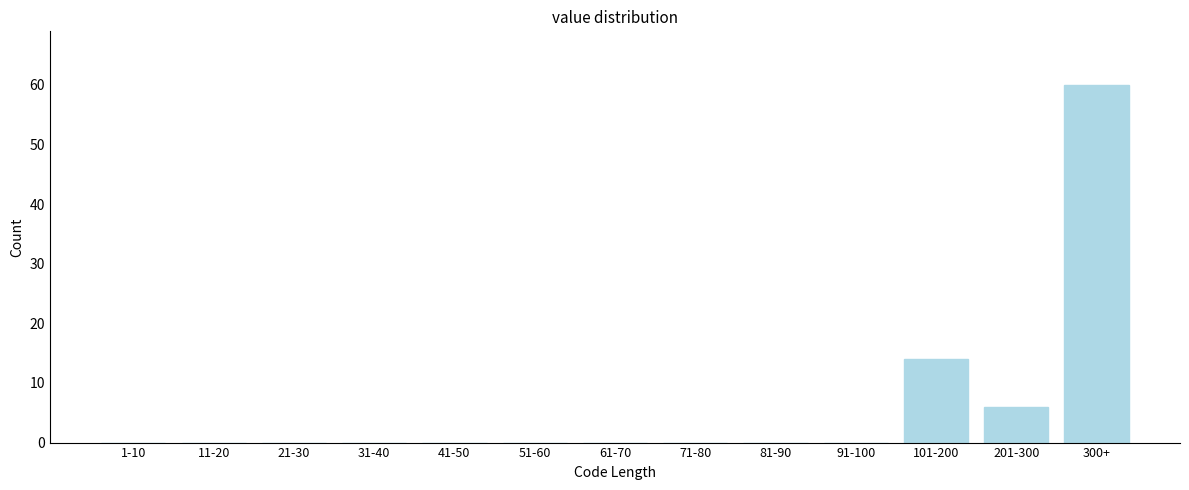

Reading right to left, what are all the values shown in this chart?

300+=60	201-300=6	101-200=14	91-100=0	81-90=0	71-80=0	61-70=0	51-60=0	41-50=0	31-40=0	21-30=0	11-20=0	1-10=0